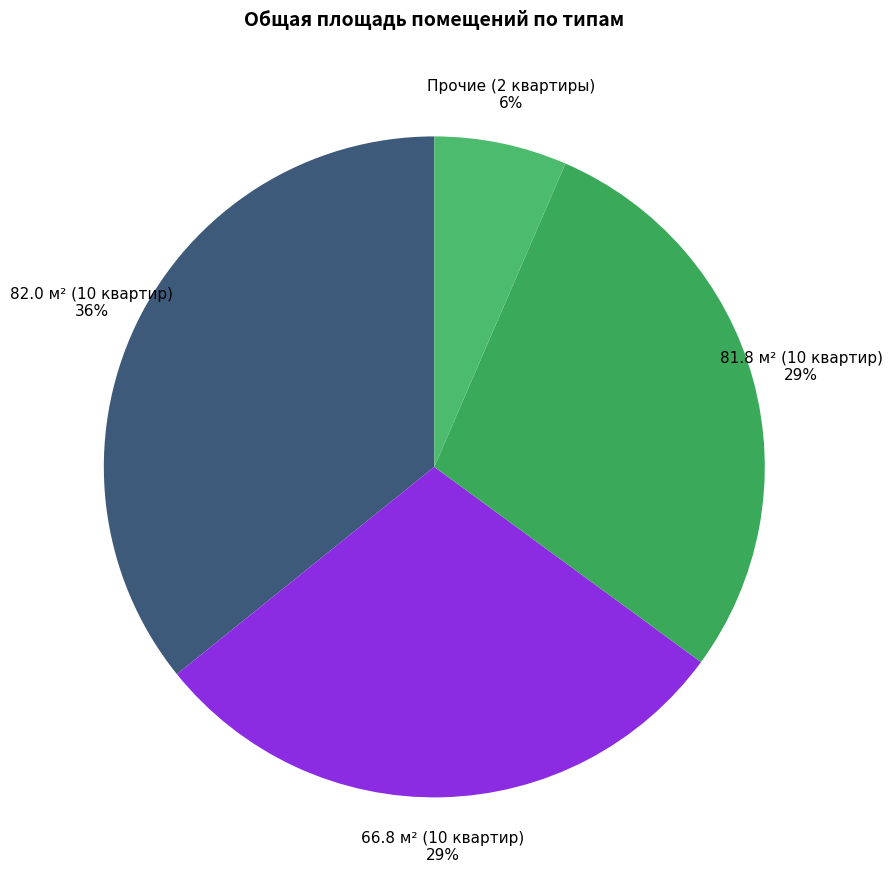

Which has a higher value, Прочие (2 квартиры) or 81.8 м² (10 квартир)?

81.8 м² (10 квартир)